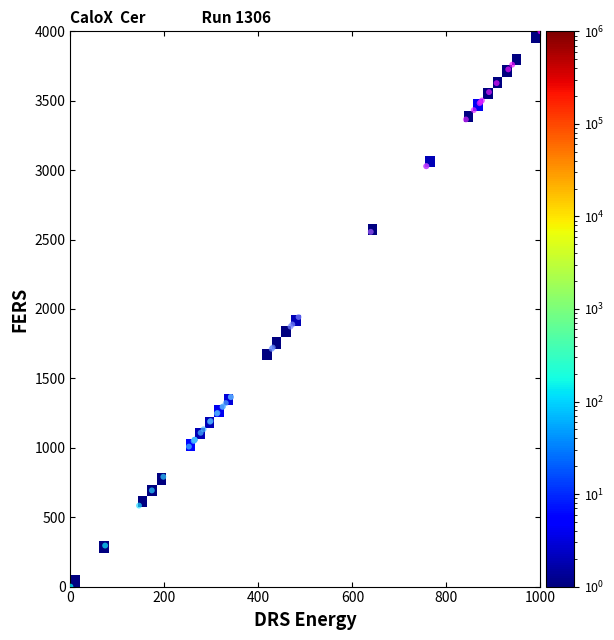

What Y value in the scatter plot is closest to 2000?

1941.9